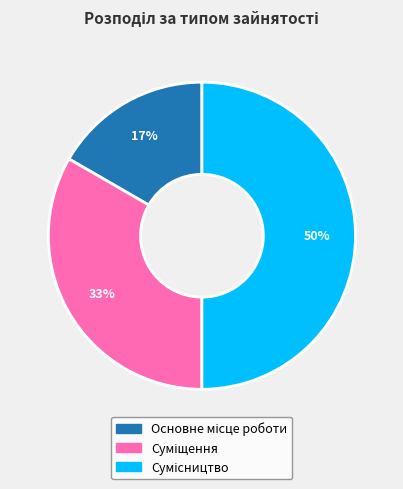

To the nearest percent, what is the difference between the largest and smallest slice percentages?

33%